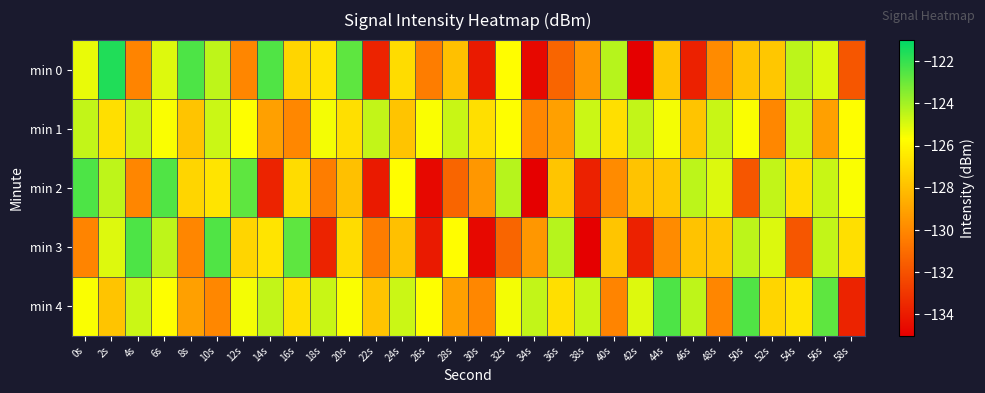

Between 18s and 26s, which series saw the biggest shift?

min 2